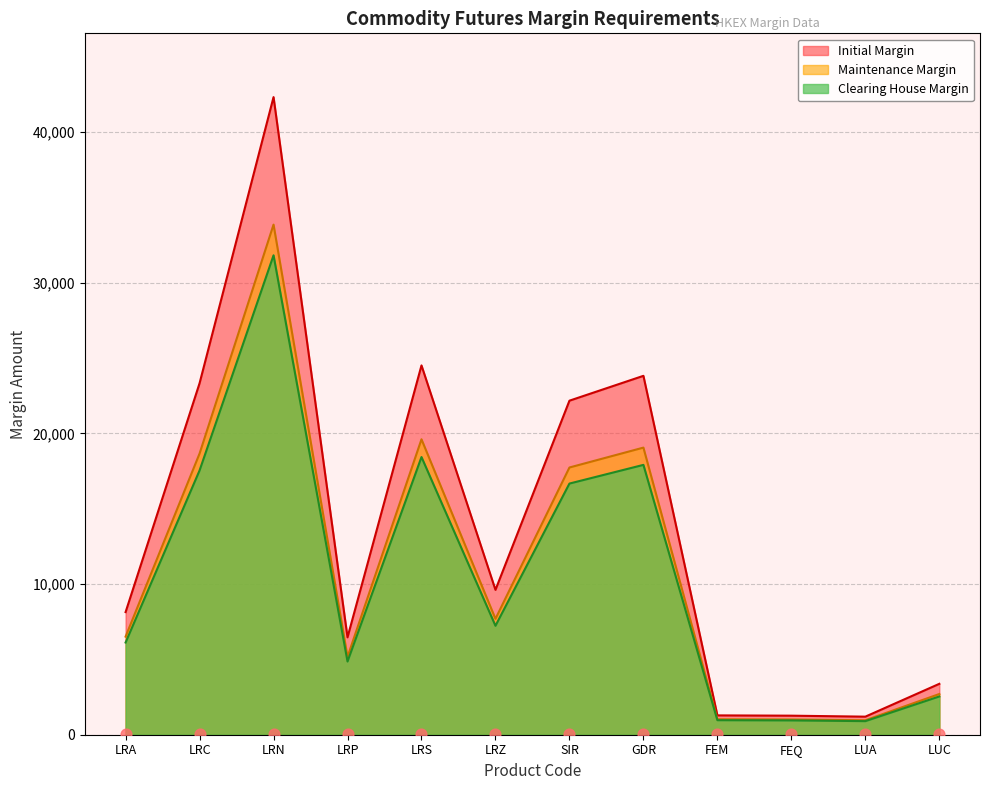

At which category is the sum across all series the highest?

LRN